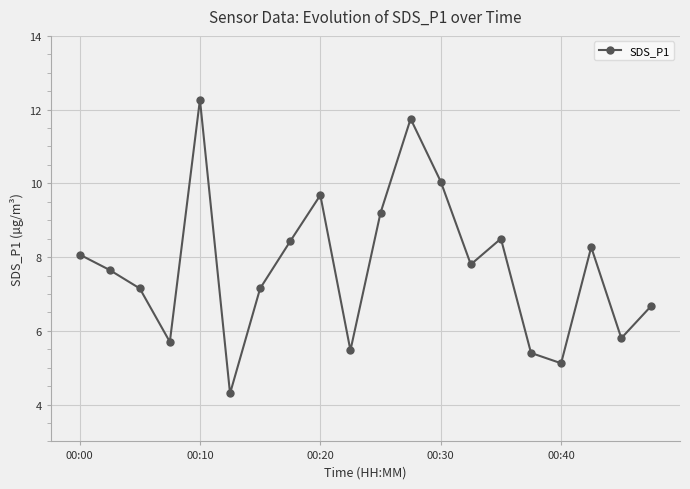

What is the average value?

7.7